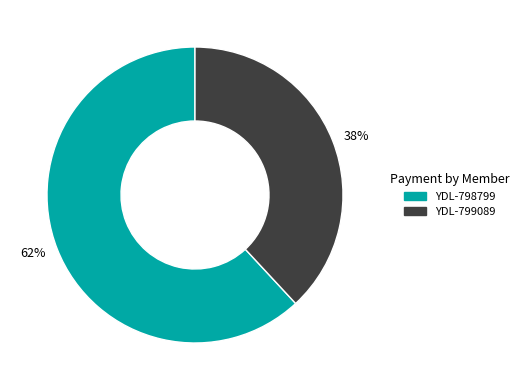

Between 62% and 38%, which is larger?

62%